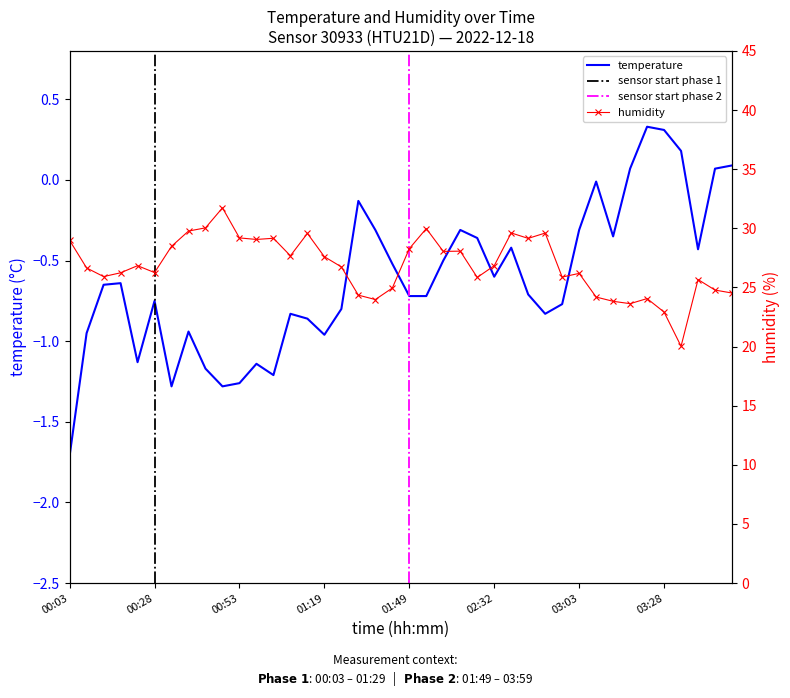

True or false: humidity and temperature cross at least once.

False